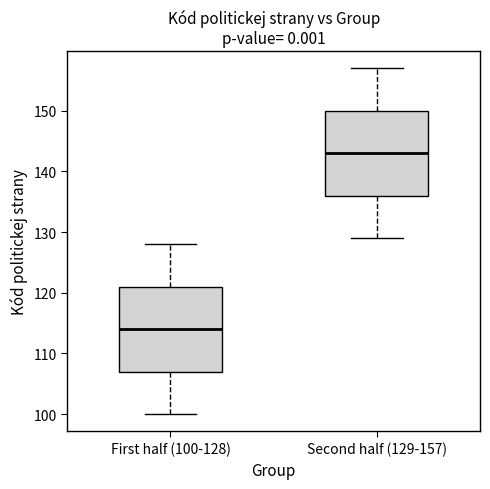

Which box's median line is the lowest?

First half (100-128)